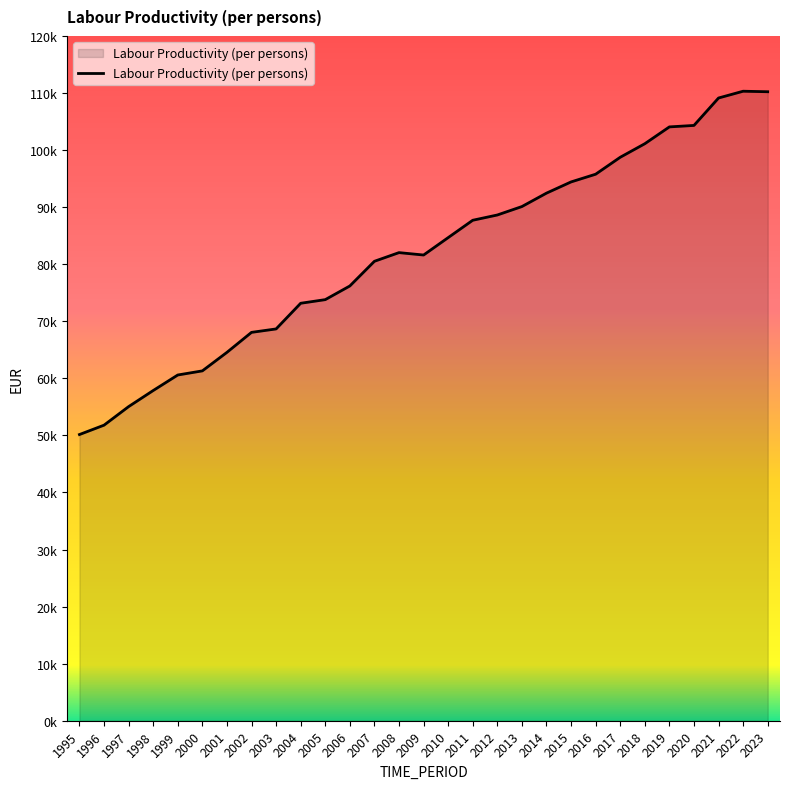

Where is the first local maximum?

2008